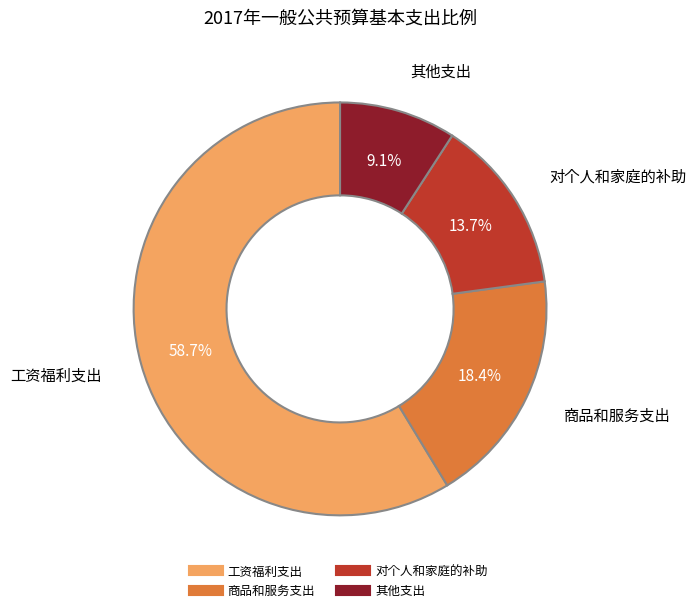

To the nearest percent, what is the difference between the largest and smallest slice percentages?

50%